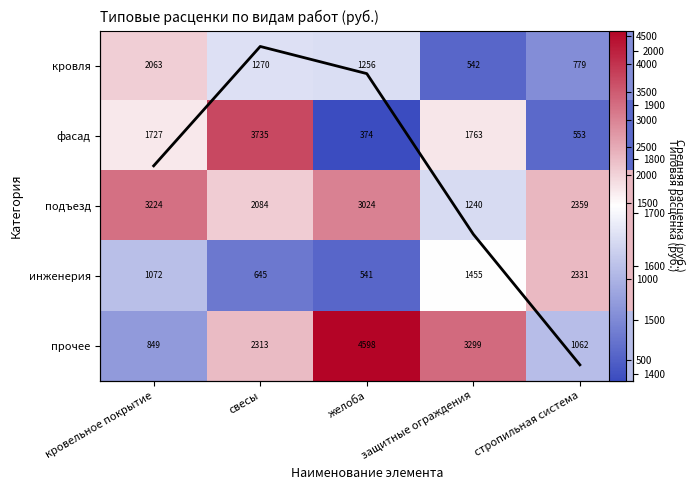

At which category is the sum across all series the highest?

свесы